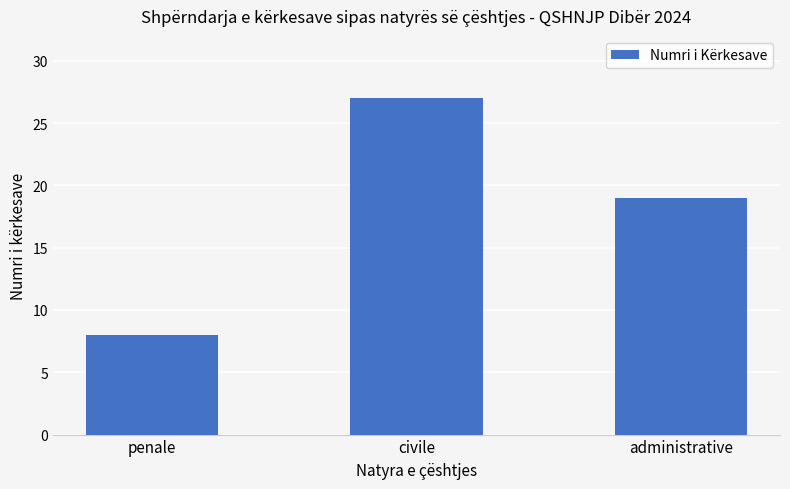

What is the difference between the maximum and minimum values?

19